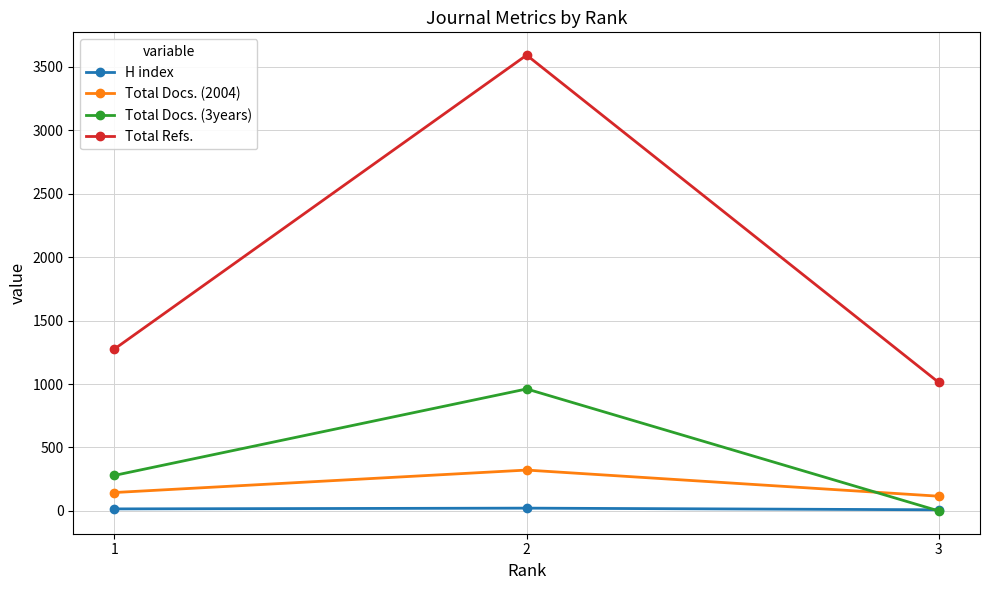

Is this an area chart (filled region under the line)?

No